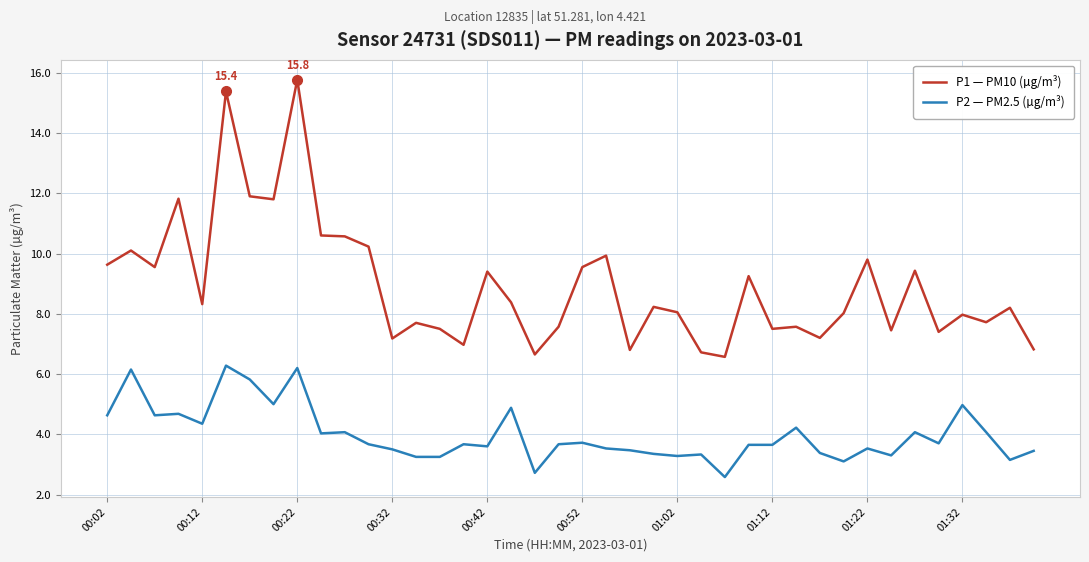

Which series has the largest range (max minus min)?

P1 — PM10 (µg/m³)